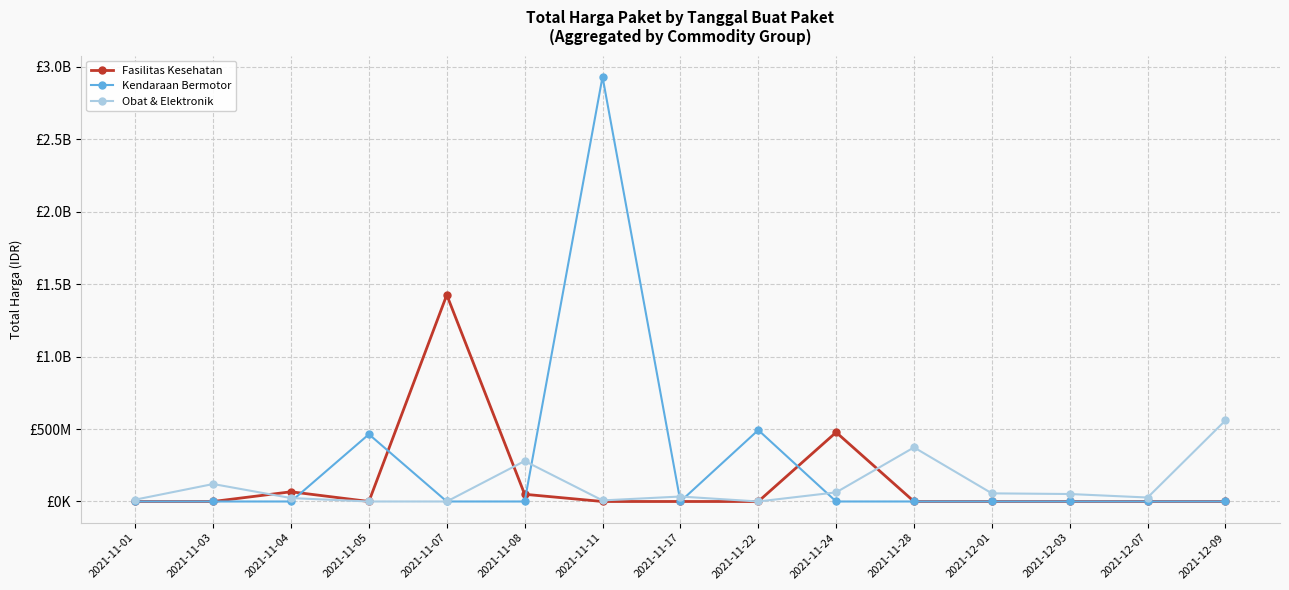

True or false: Kendaraan Bermotor has a value of 2931562000 at 2021-11-11.

True